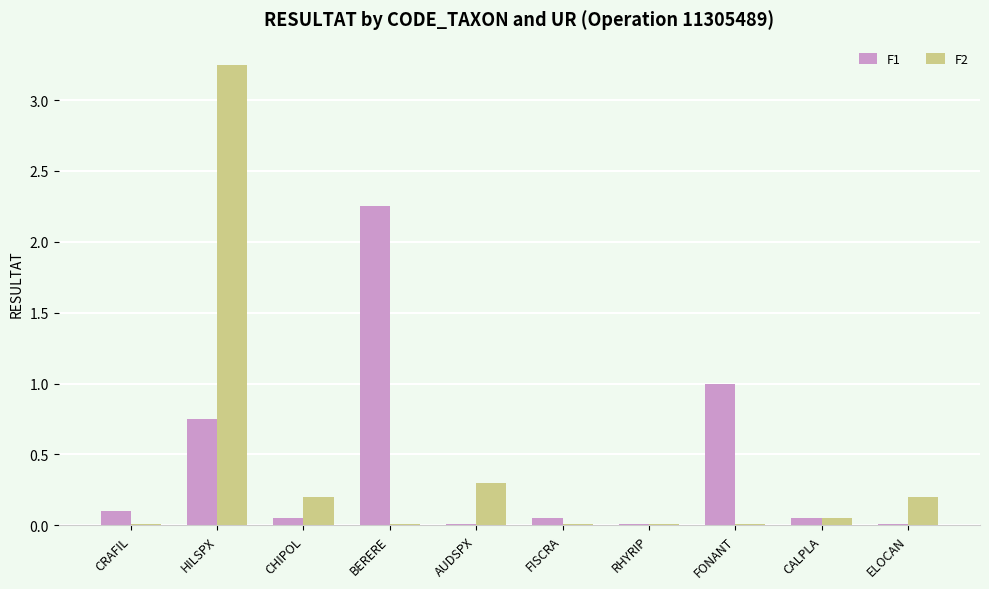

At which category is the sum across all series the highest?

HILSPX